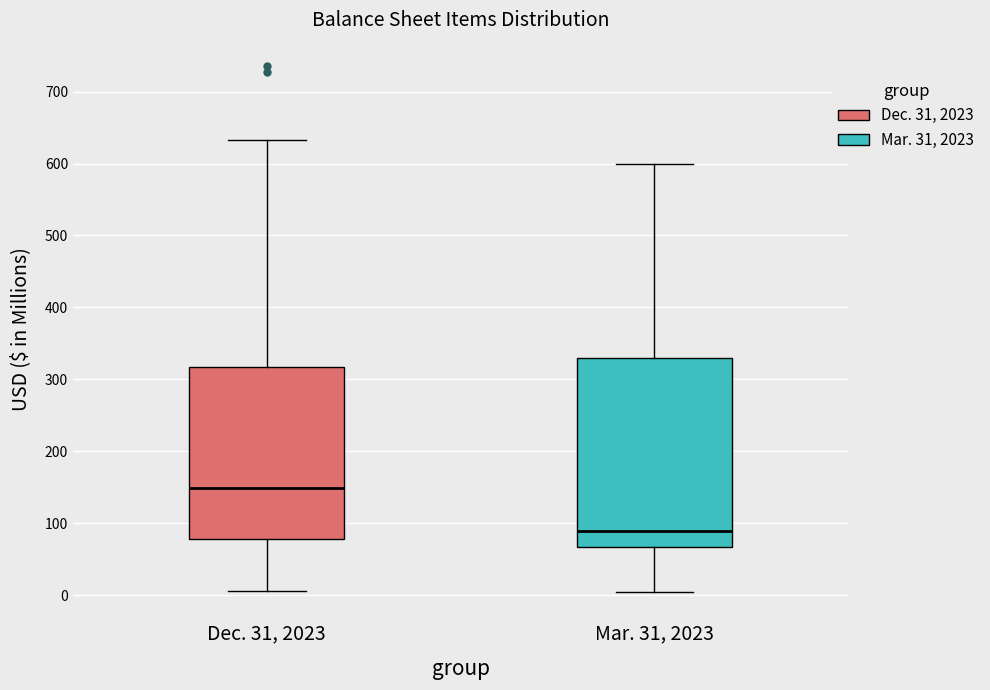

Reading left to right, read every box against the y-axis: the position of its median line, the range the box covers, and the ends of its whiskers. The values are not printed on the chart, so give them approximately, as read against the axis.

Dec. 31, 2023: median 150, box 80 to 320, whiskers 10 to 630
Mar. 31, 2023: median 90, box 70 to 330, whiskers 0 to 600